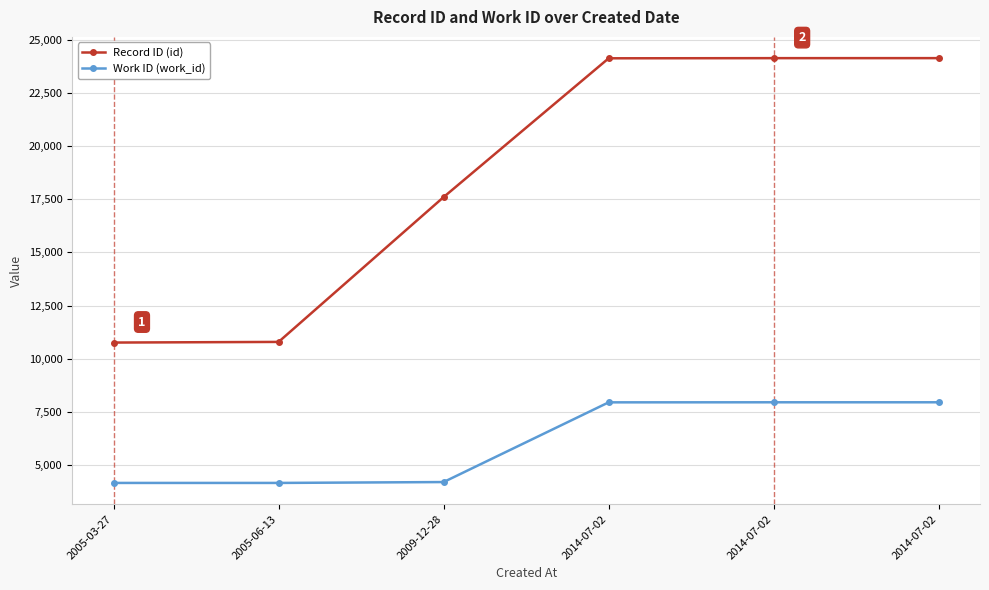

What is the average value of the Work ID (work_id) series?

6068